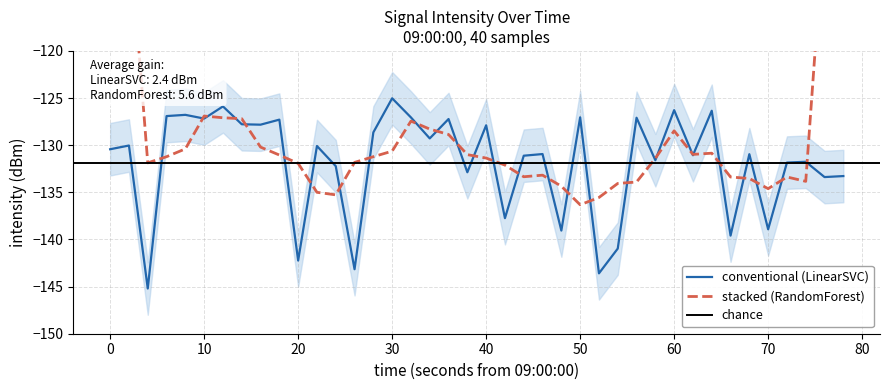

What is the sum of all values?

-5273.6